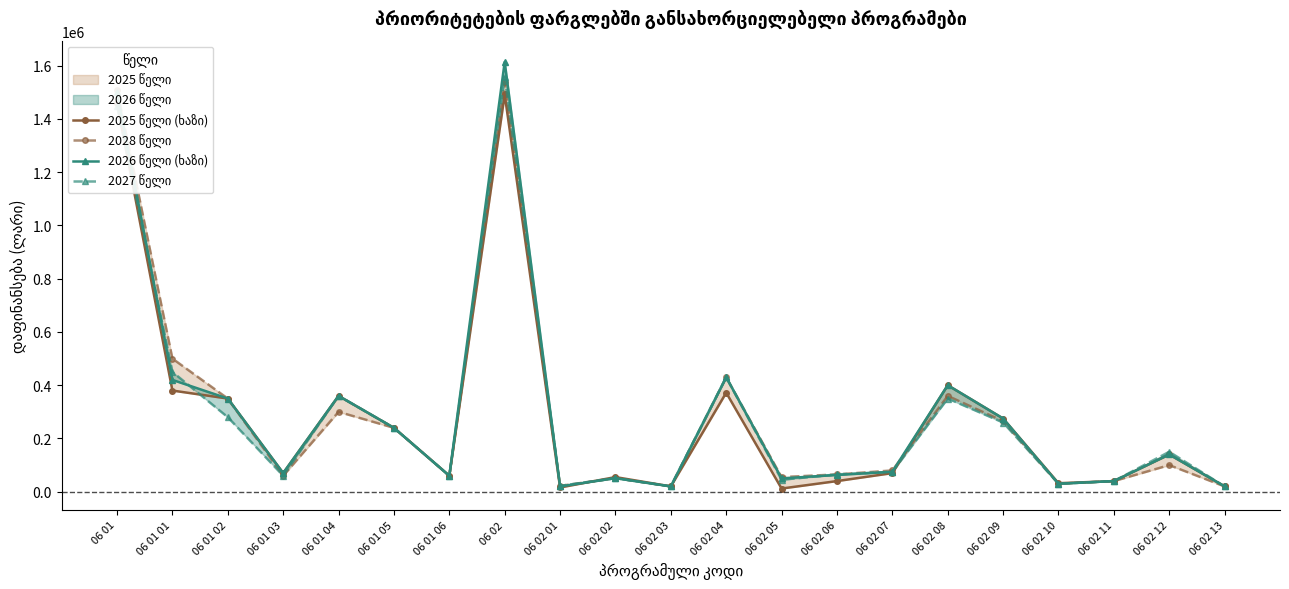

What is the total value across all series at 06 01 01?

1750000